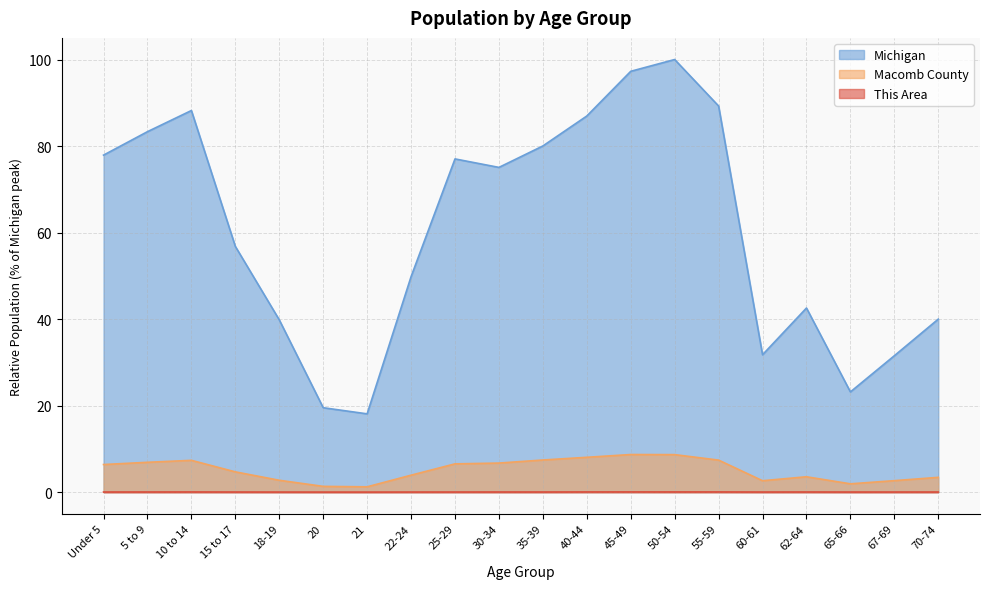

What are all the series names shown in the legend?

Michigan, Macomb County, This Area